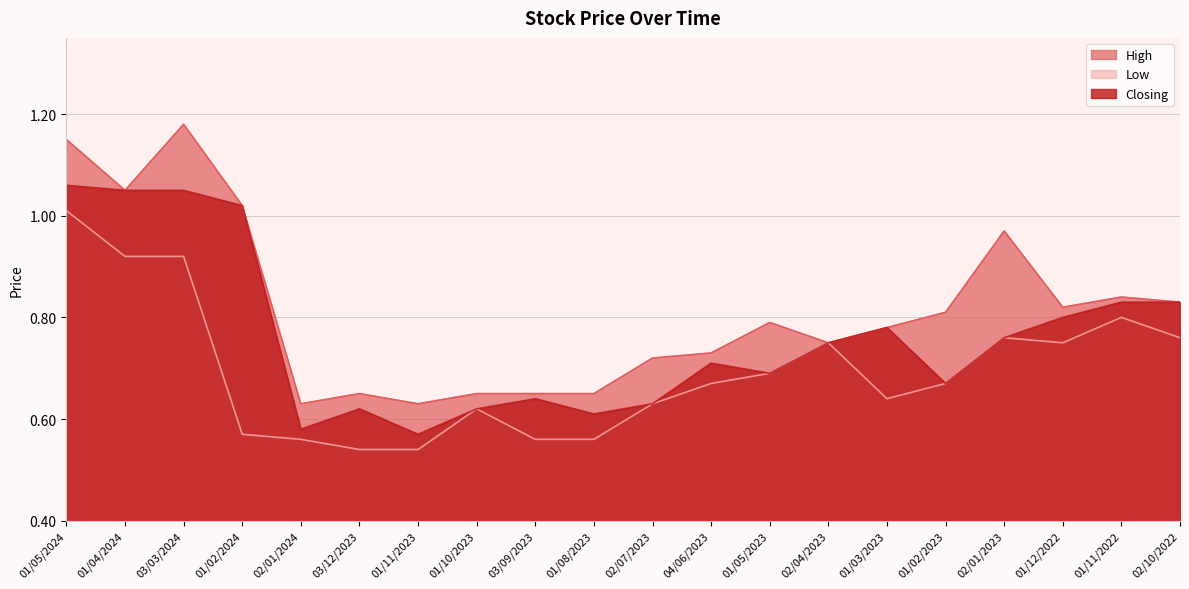

What is the difference between the High values at 01/03/2023 and 02/01/2024?

0.2